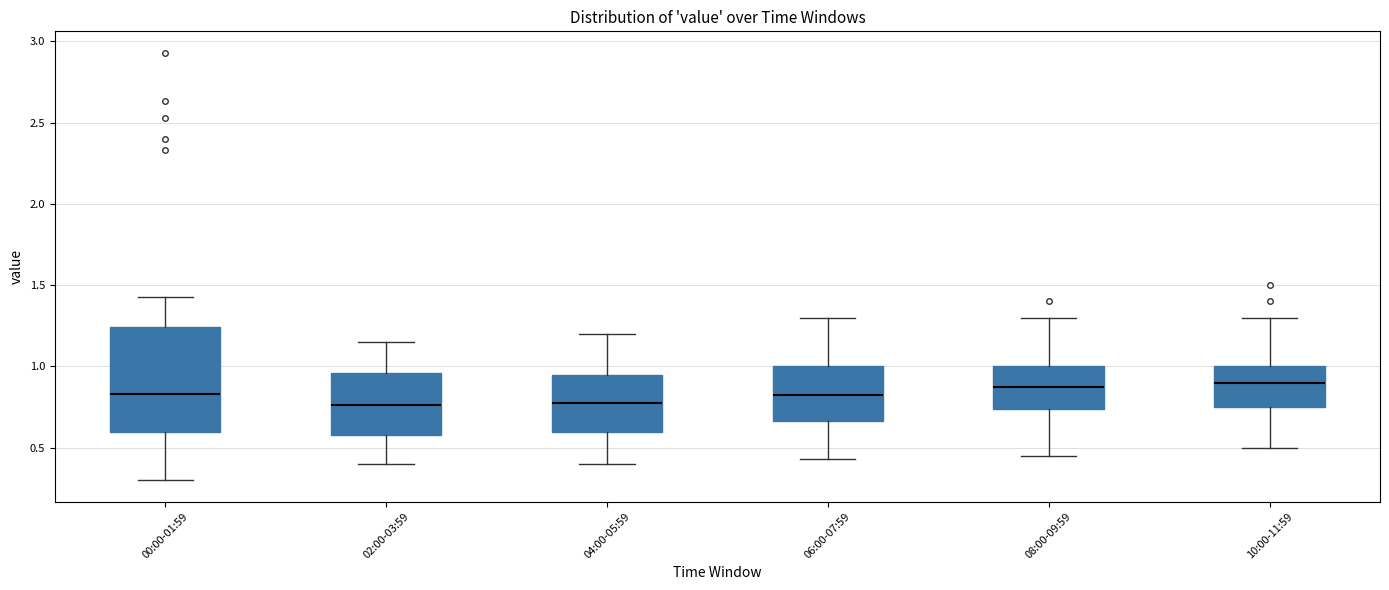

Where is the upper edge of the box for 06:00-07:59 on the y-axis? The values are not printed on the chart, so give them approximately, as read against the axis.

1.00